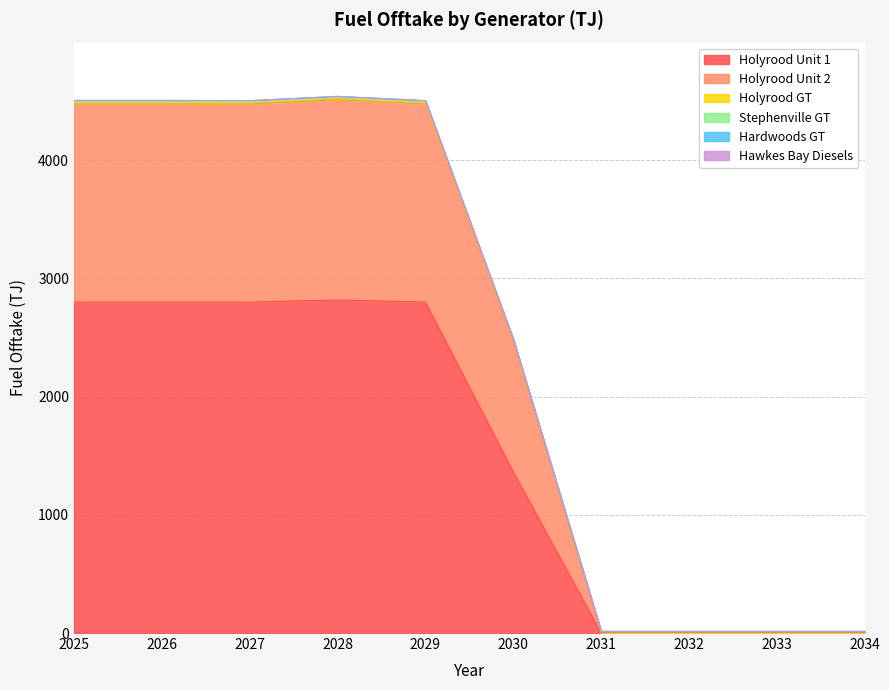

Does the chart display data point markers on the line(s)?

No